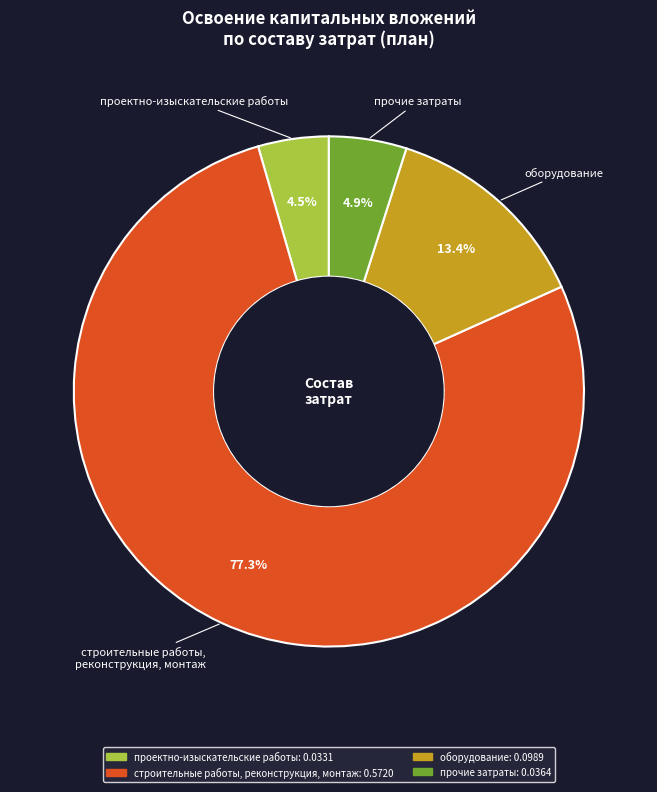

To the nearest percent, what is the difference between the largest and smallest slice percentages?

73%